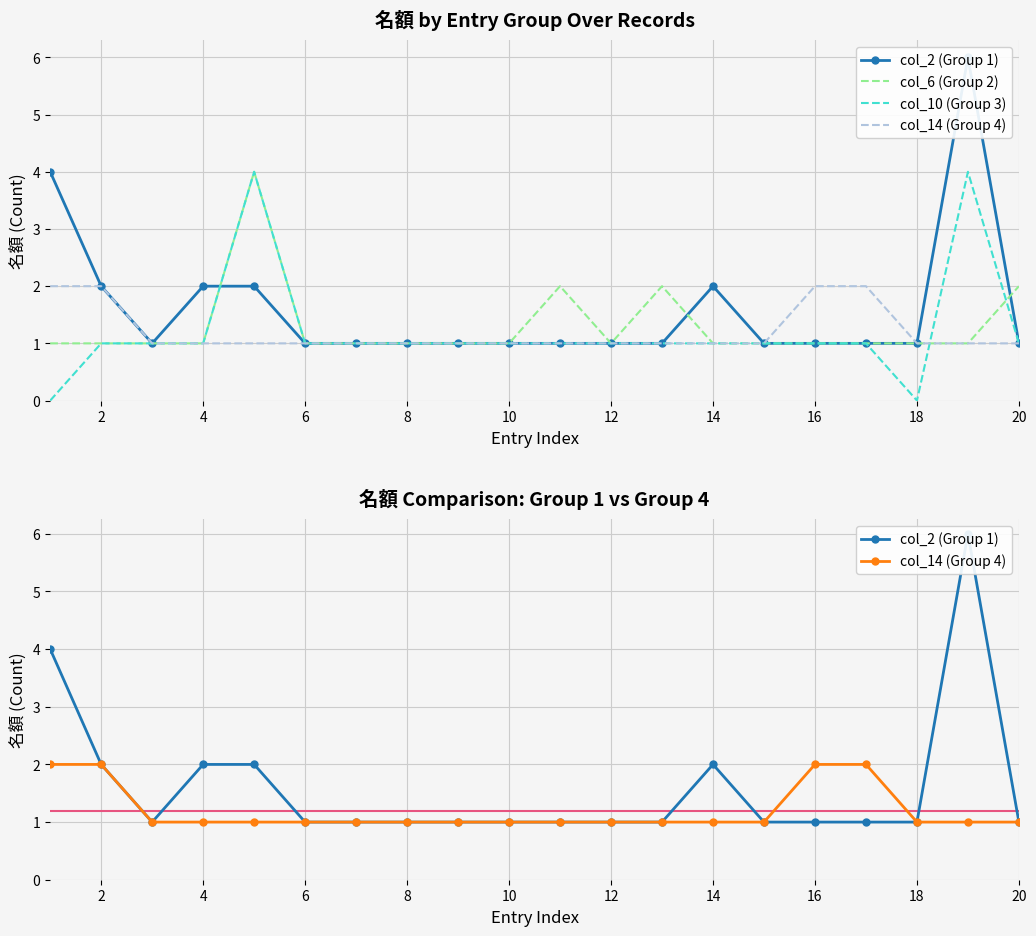

How many interior local valleys does the col_6 (Group 2) series have?

1